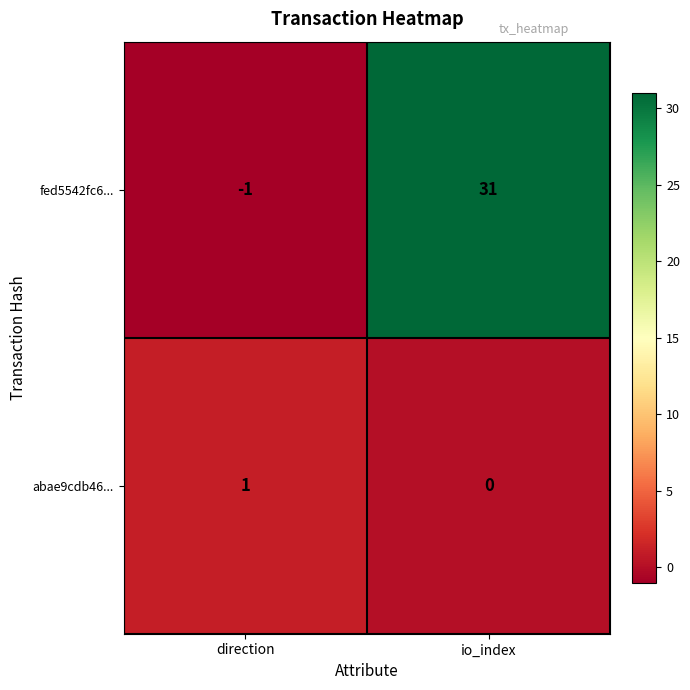

How many categories are shown in the chart?

2